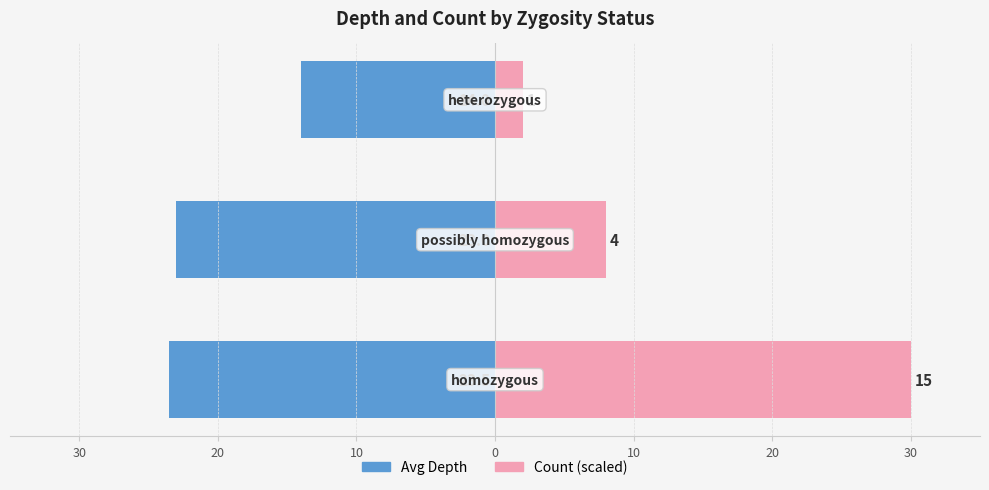

What are all the series names shown in the legend?

Avg Depth, Count (scaled)